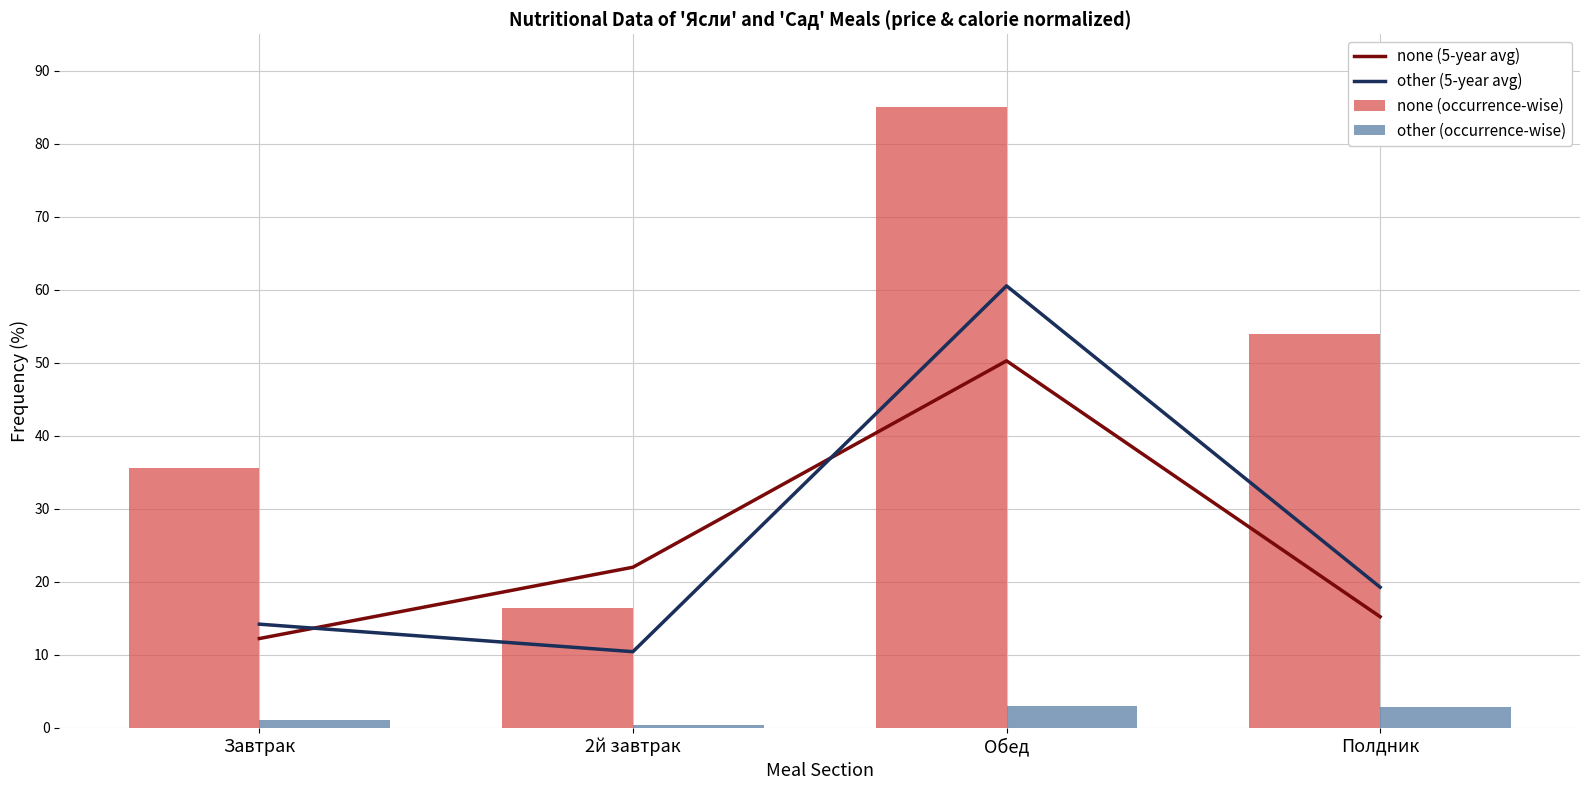

Rank the series by their maximum value, from lowest to highest.

other (occurrence-wise), none (5-year avg), other (5-year avg), none (occurrence-wise)